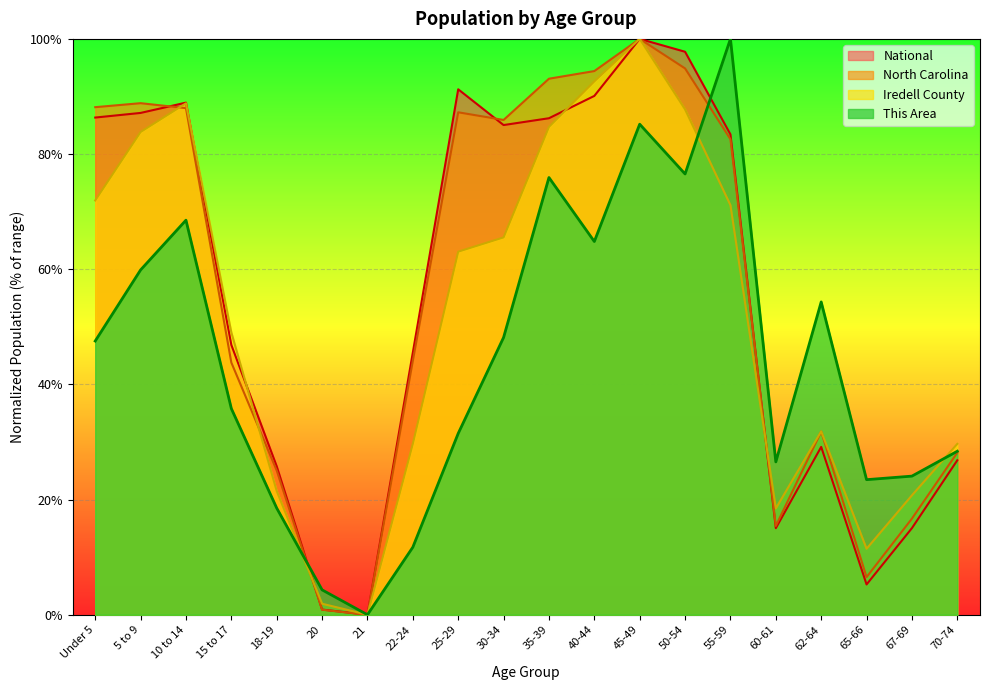

At which category is the sum across all series the highest?

45-49